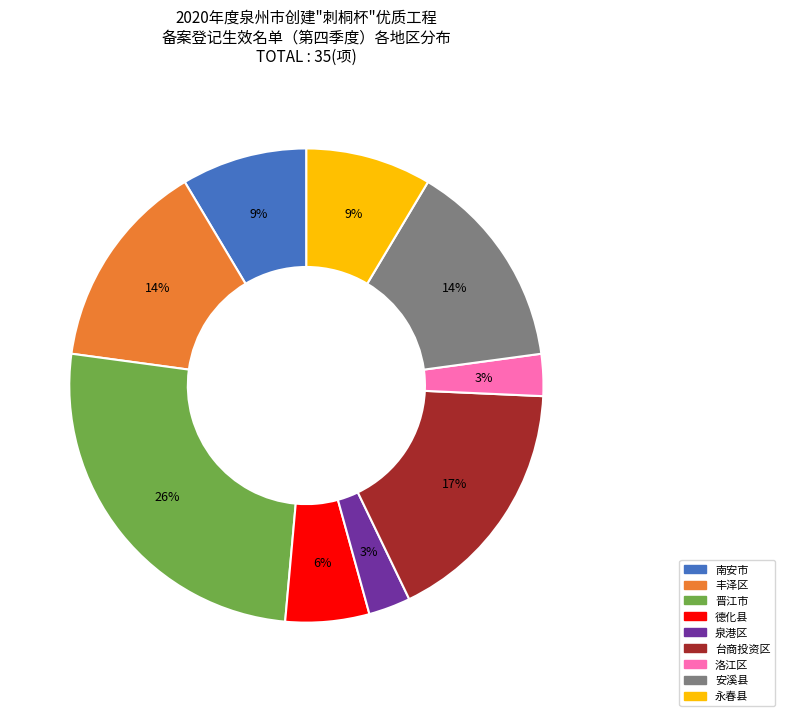

Does any single category account for the majority?

No